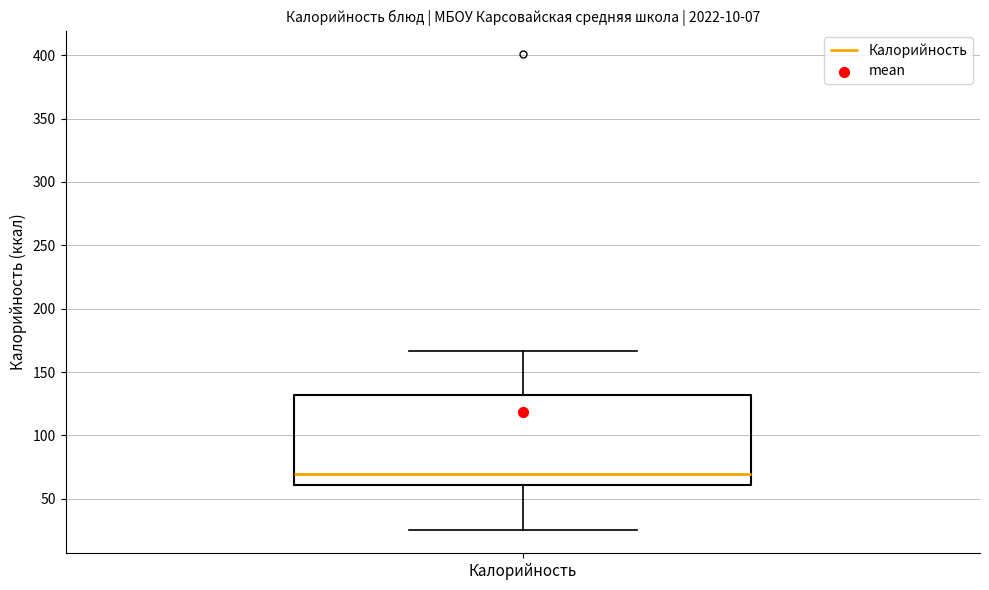

Transcribe this box plot: give where the median line is, the range the box spans, and where the two whiskers end, as read against the y-axis. The values are not printed on the chart, so give them approximately, as read against the axis.

median 70, box 60 to 130, whiskers 25 to 165